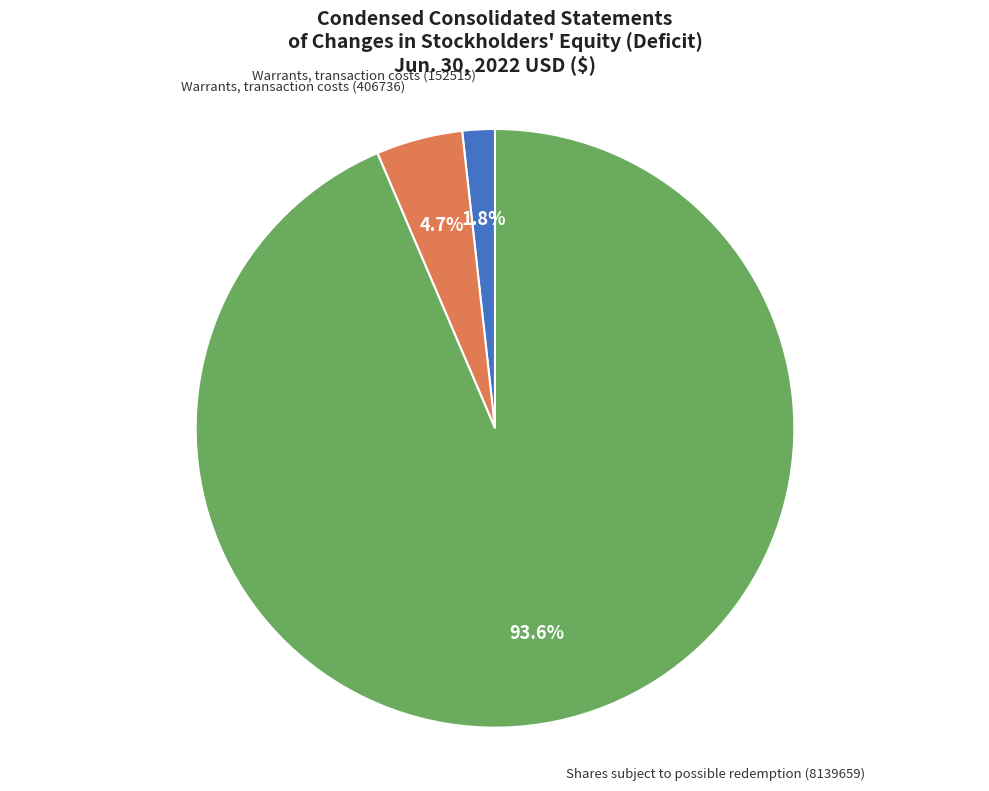

Count the number of slices in the pie.

3